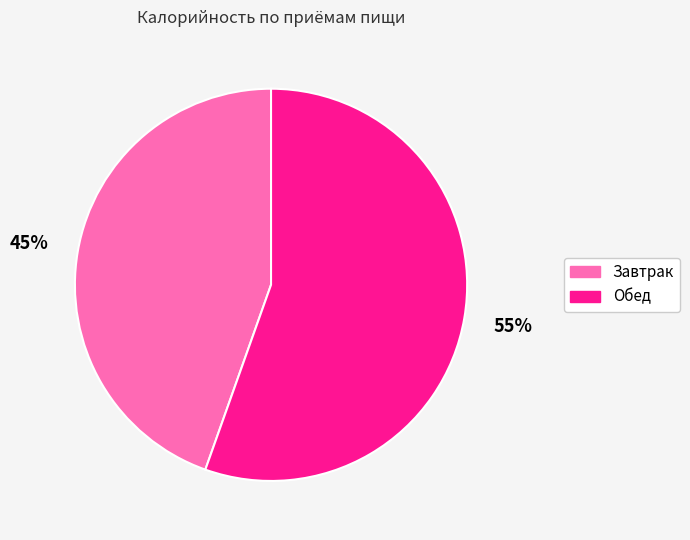

True or false: Завтрак accounts for 30% of the total.

False